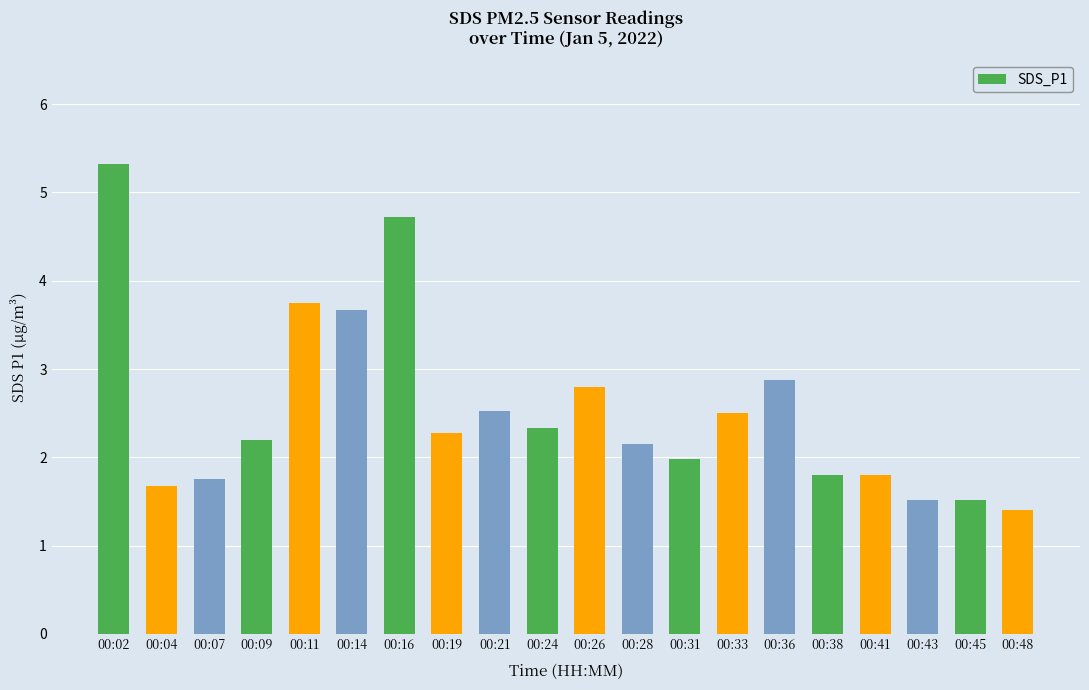

Between 00:09 and 00:45, which is larger?

00:09